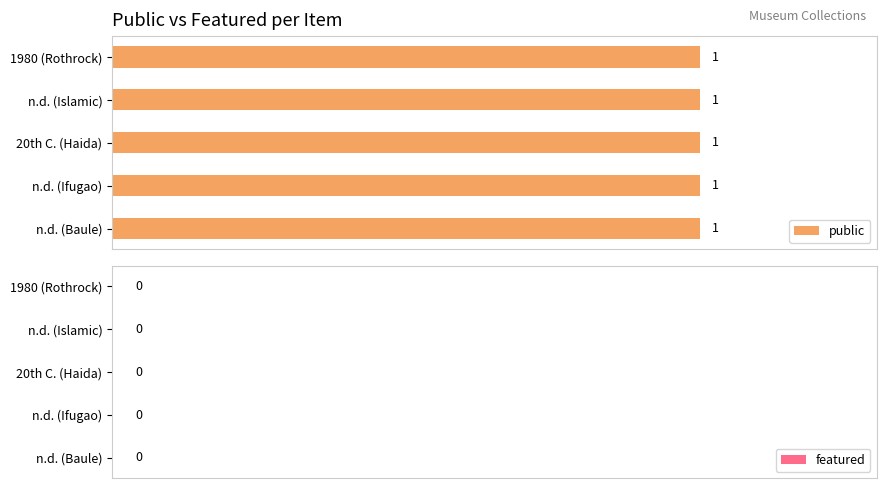

Reading right to left, extract all data points from this chart.

public: 1	1	1	1	1
featured: 0	0	0	0	0